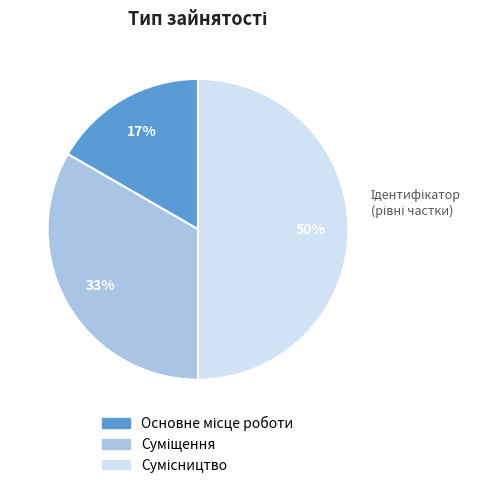

Count the number of slices in the pie.

3